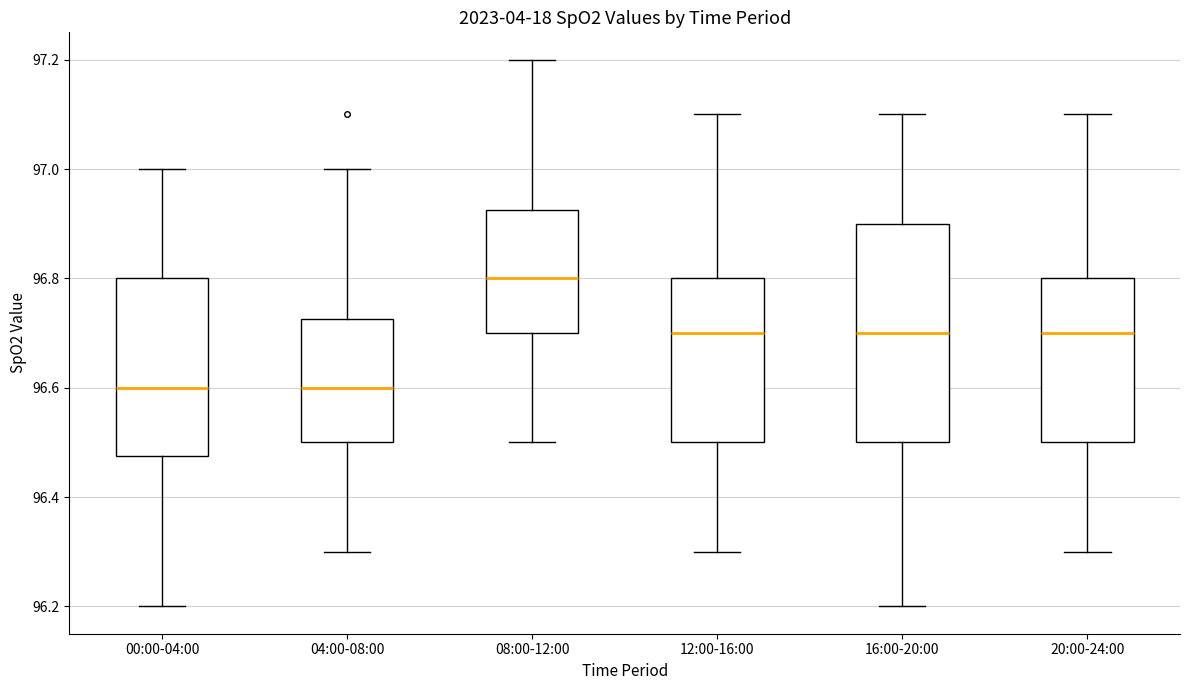

Reading left to right, transcribe this box plot: for each box, give where its median line is, the range the box spans, and where its two whiskers end, as read against the y-axis. The values are not printed on the chart, so give them approximately, as read against the axis.

00:00-04:00: median 96.60, box 96.48 to 96.80, whiskers 96.20 to 97.00
04:00-08:00: median 96.60, box 96.50 to 96.72, whiskers 96.30 to 97.00
08:00-12:00: median 96.80, box 96.70 to 96.92, whiskers 96.50 to 97.20
12:00-16:00: median 96.70, box 96.50 to 96.80, whiskers 96.30 to 97.10
16:00-20:00: median 96.70, box 96.50 to 96.90, whiskers 96.20 to 97.10
20:00-24:00: median 96.70, box 96.50 to 96.80, whiskers 96.30 to 97.10